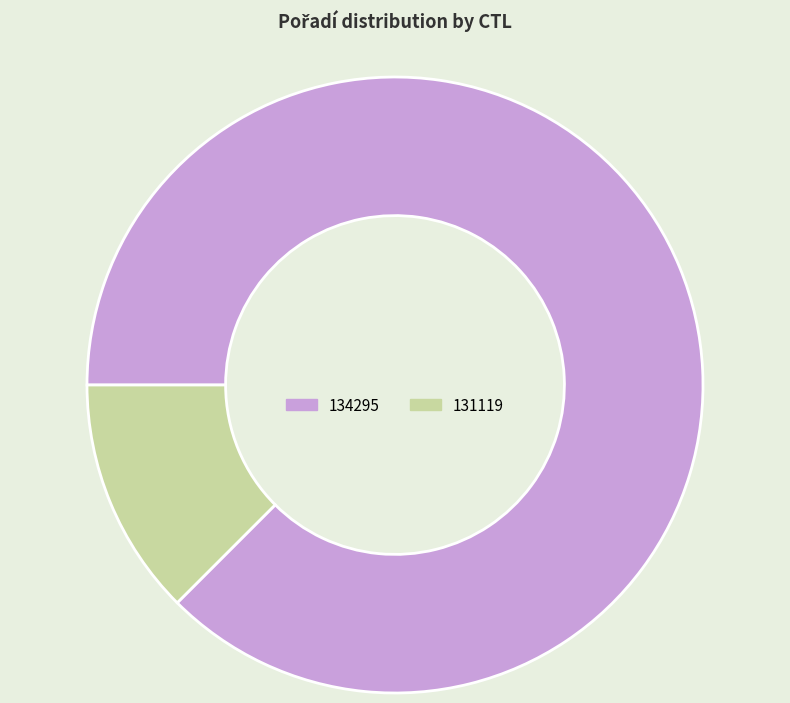

Do 131119 and 134295 together represent more than half of the pie?

Yes